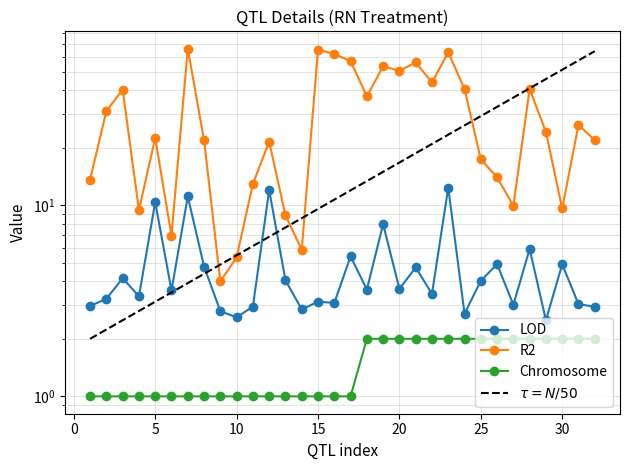

True or false: R2 and Chromosome intersect in this chart.

False